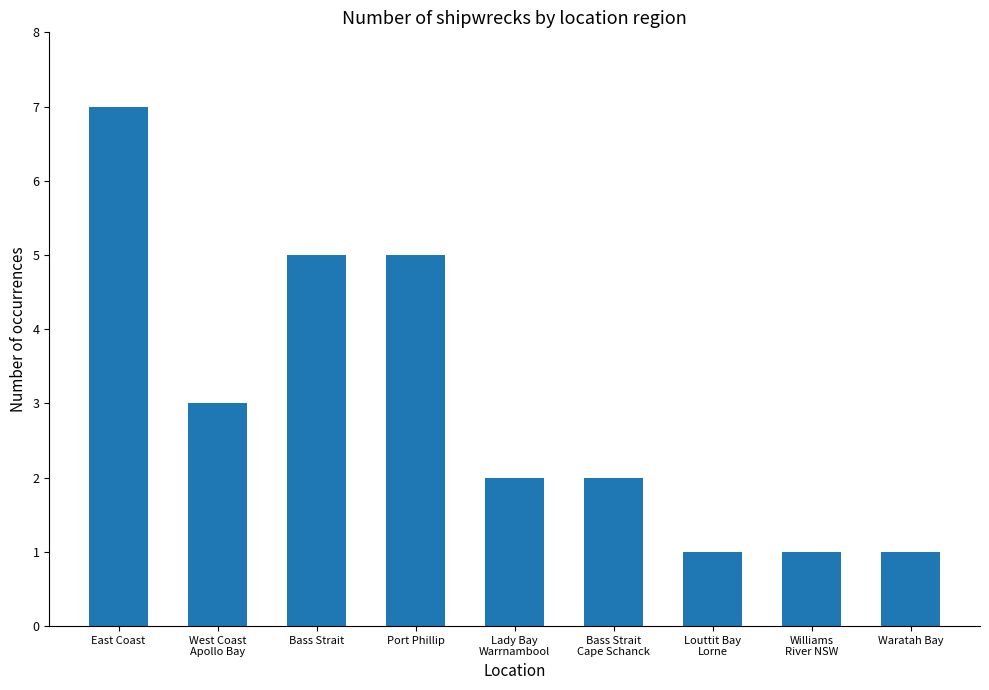

How many bars are there in total?

9